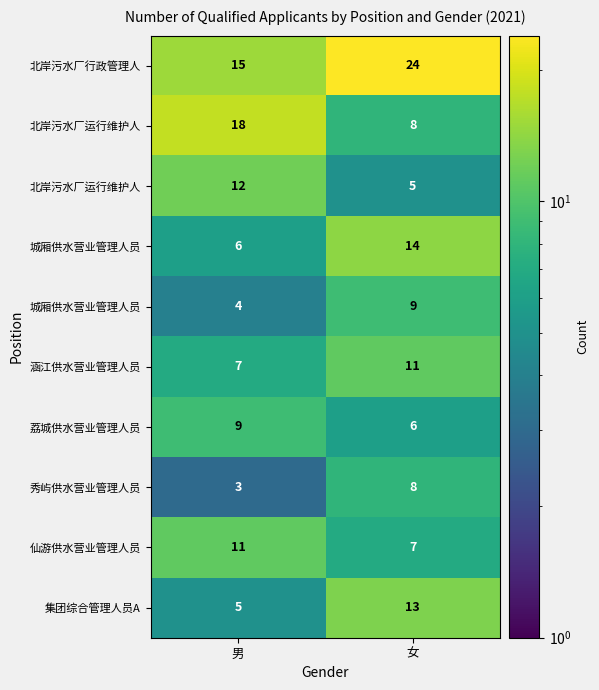

How many distinct data groups are displayed?

10